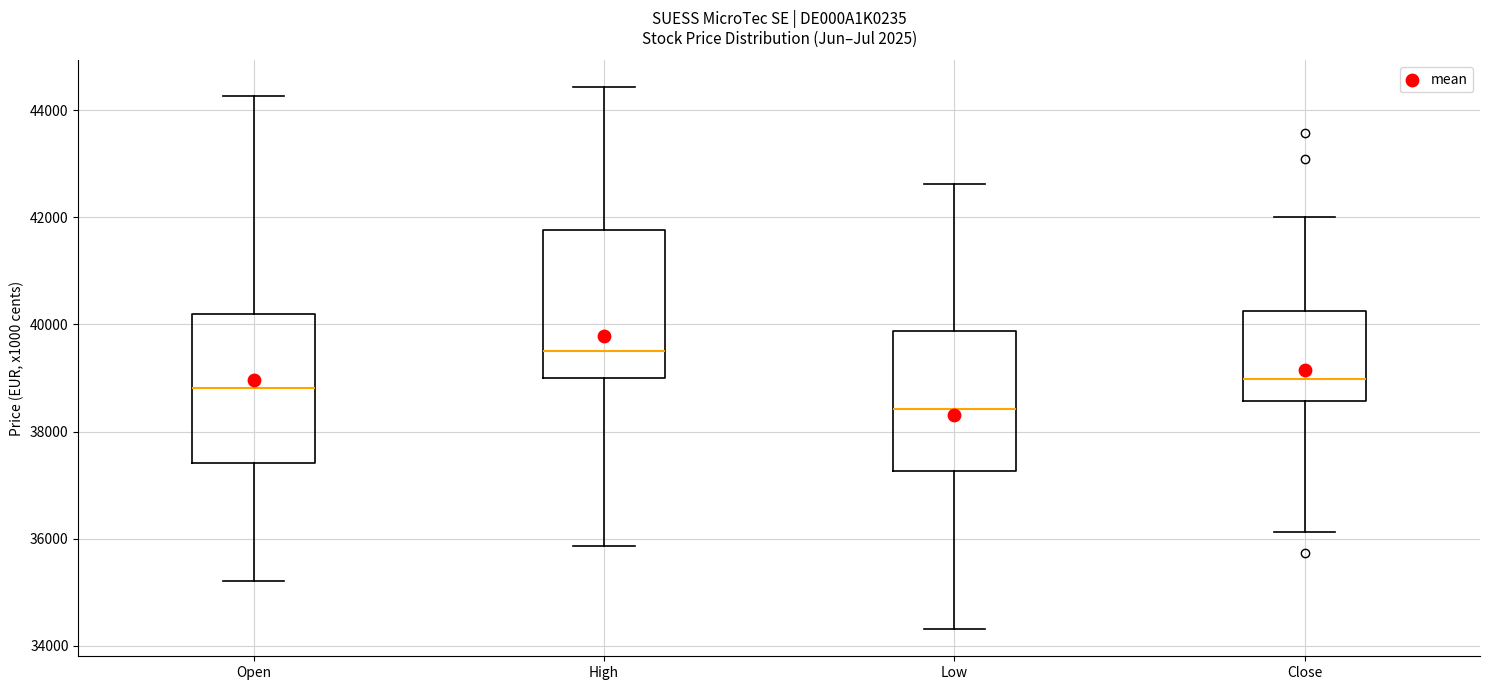

Reading left to right, transcribe this box plot: for each box, give where its median line is, the range the box spans, and where its two whiskers end, as read against the y-axis. The values are not printed on the chart, so give them approximately, as read against the axis.

Open: median 38800, box 37400 to 40200, whiskers 35200 to 44200
High: median 39400, box 39000 to 41800, whiskers 35800 to 44400
Low: median 38400, box 37200 to 39800, whiskers 34400 to 42600
Close: median 39000, box 38600 to 40200, whiskers 36200 to 42000